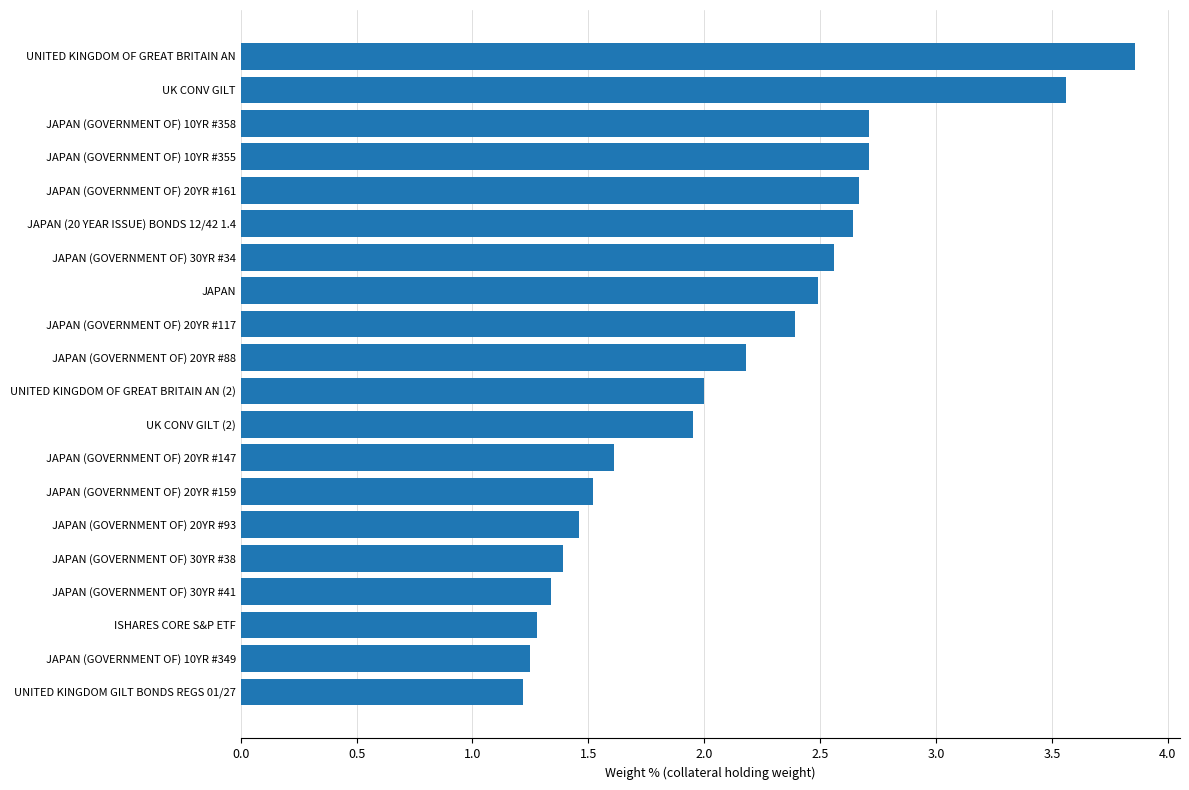

At which category does the chart reach its peak across all series?

UNITED KINGDOM OF GREAT BRITAIN AN